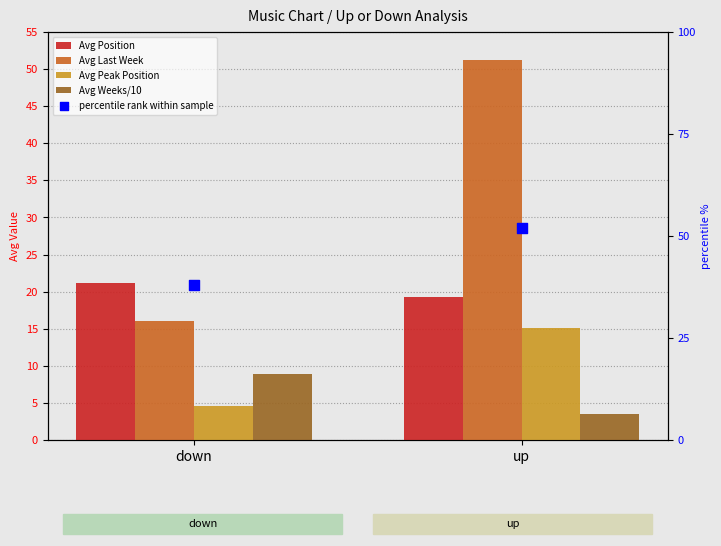

At which category is the sum across all series the highest?

up